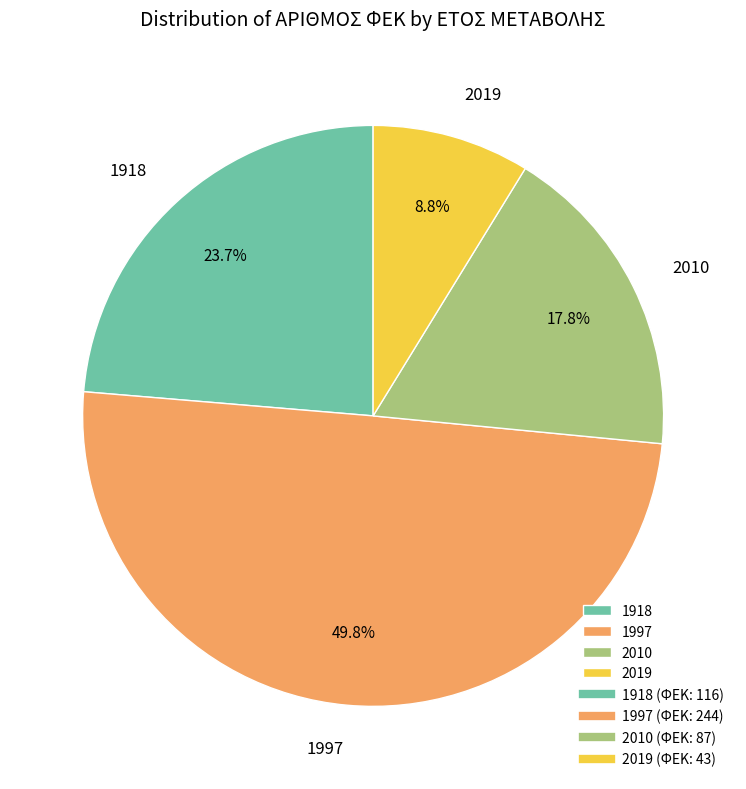

How many slices are in this pie chart?

4